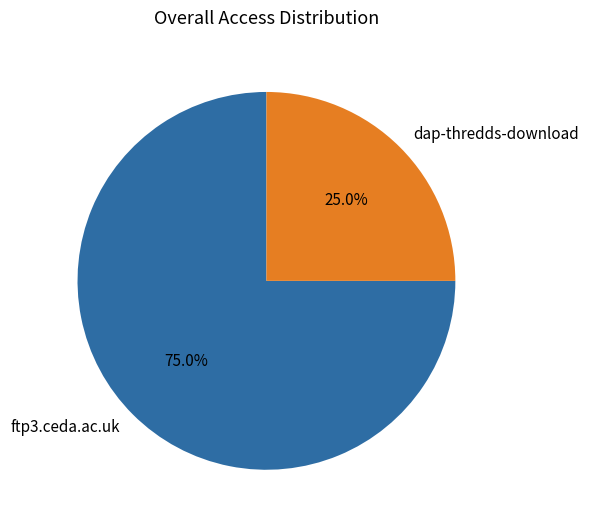

Is there any slice that represents more than half of the pie?

Yes